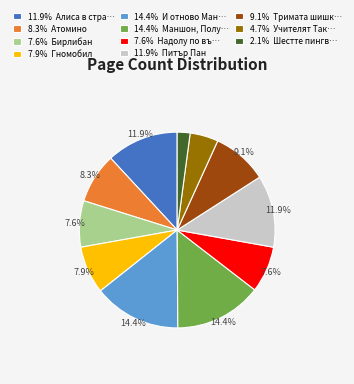

How many segments does this pie chart have?

11